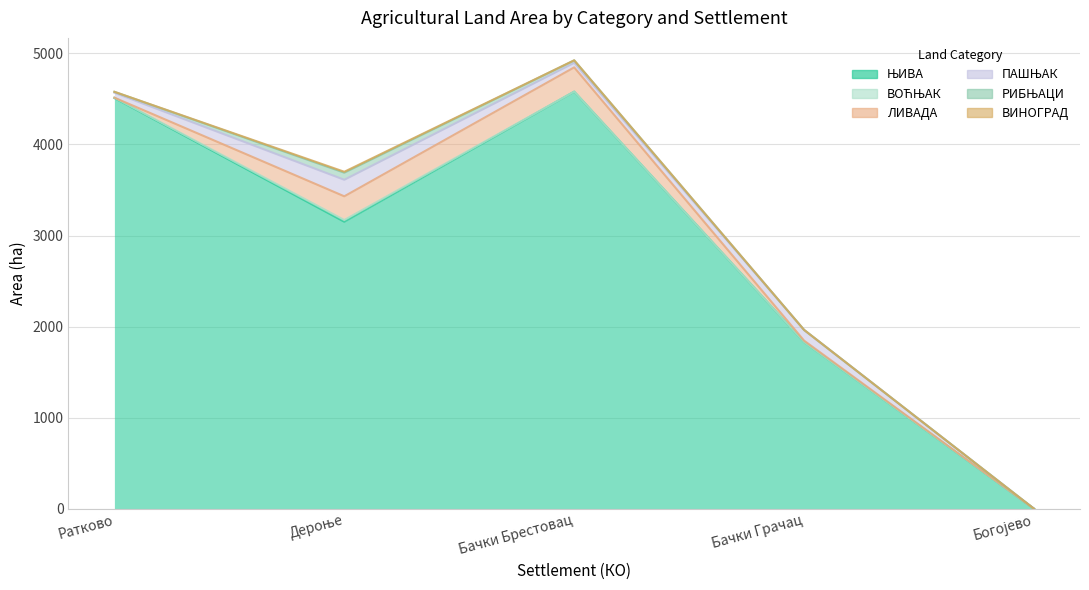

Reading right to left, transcribe all the data shown in this chart.

ЊИВА: Богојево=0.2	Бачки Грачац=1830.3	Бачки Брестовац=4580.1	Дероње=3151.8	Ратково=4510.0
ВОЋЊАК: Богојево=0.0	Бачки Грачац=0.2	Бачки Брестовац=0.7	Дероње=18.8	Ратково=3.9
ЛИВАДА: Богојево=0.2	Бачки Грачац=15.9	Бачки Брестовац=265.7	Дероње=260.4	Ратково=0.1
ПАШЊАК: Богојево=0.0	Бачки Грачац=116.9	Бачки Брестовац=49.7	Дероње=181.6	Ратково=54.0
РИБЊАЦИ: Богојево=0.0	Бачки Грачац=0.7	Бачки Брестовац=27.1	Дероње=77.6	Ратково=10.1
ВИНОГРАД: Богојево=0.0	Бачки Грачац=0.1	Бачки Брестовац=0.8	Дероње=10.3	Ратково=0.5